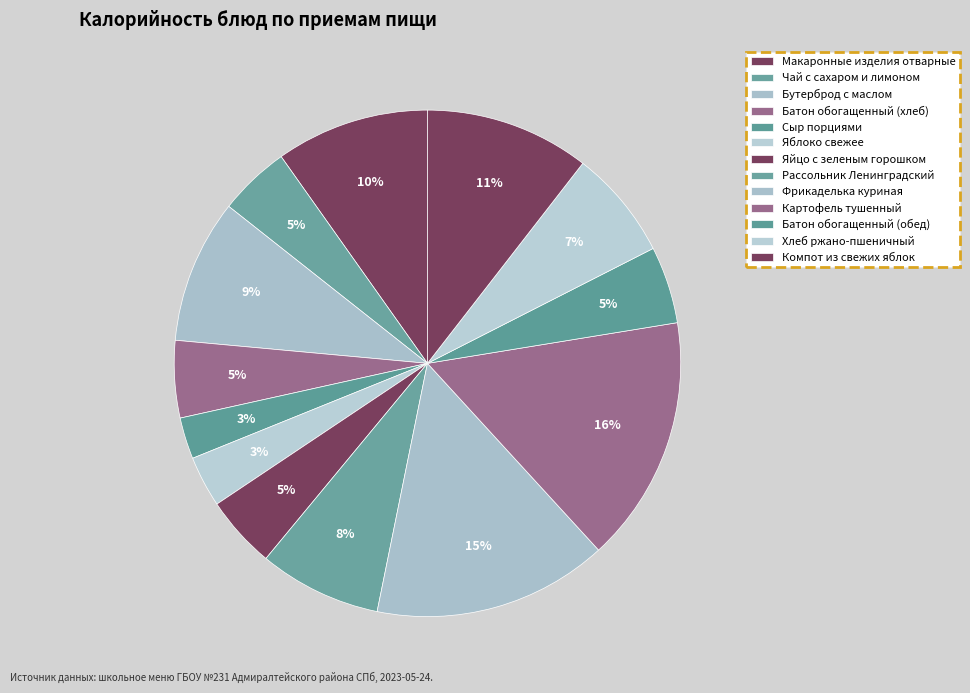

To the nearest percent, what is the difference between the Картофель тушенный and Батон обогащенный (хлеб) slice percentages?

11%